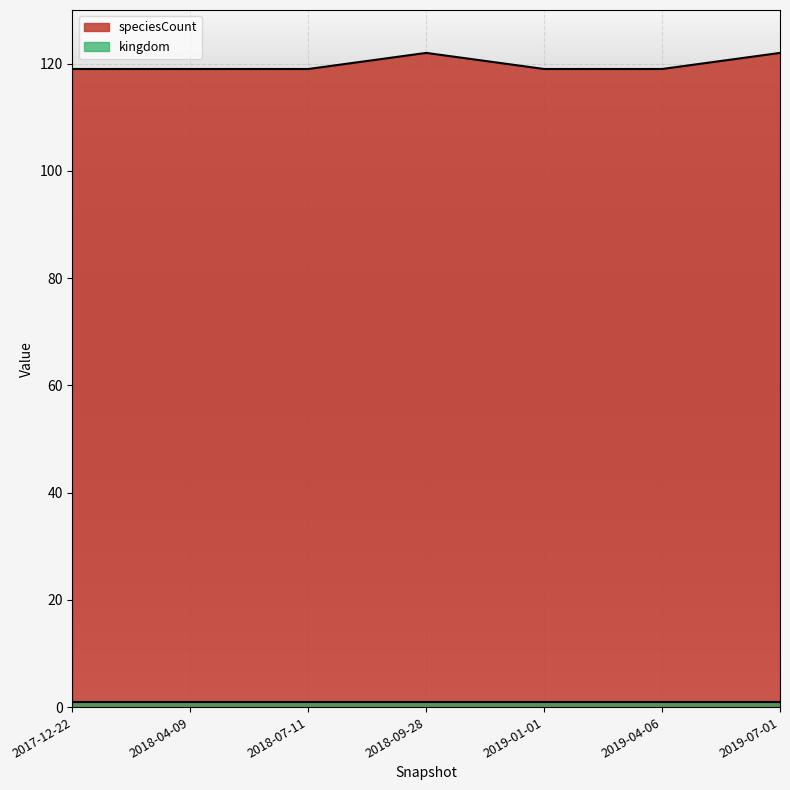

At which category does the data reach its first local peak?

2018-09-28